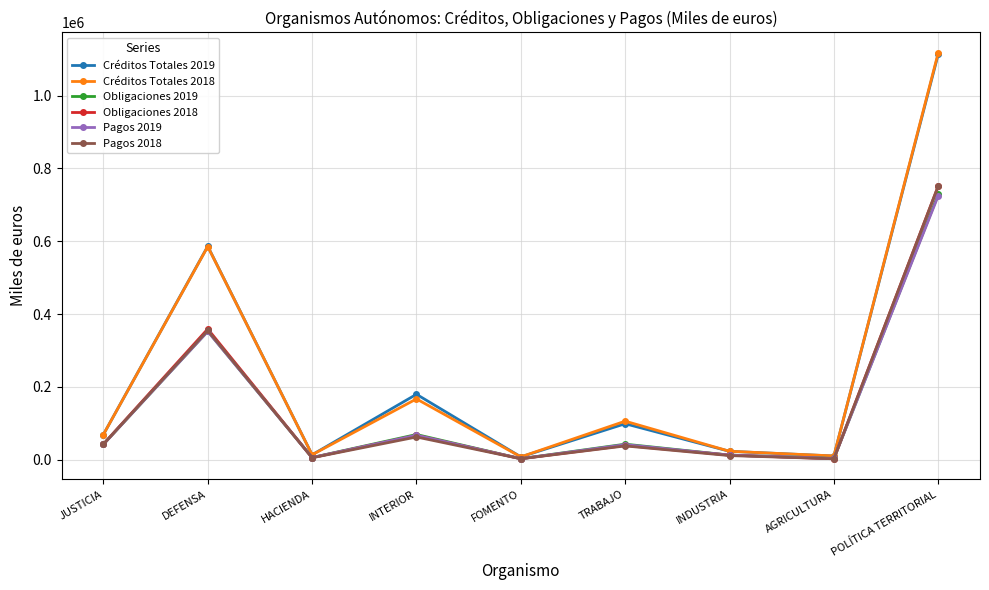

How many data points in Obligaciones 2019 are less than 42118?

4